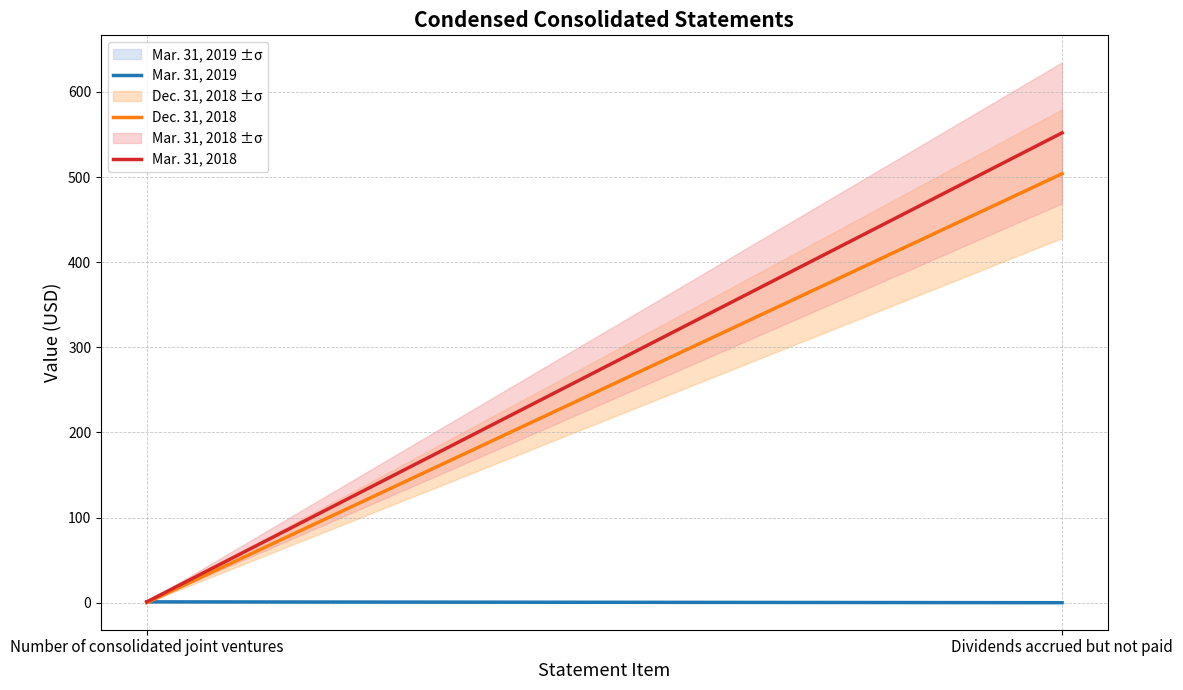

Does the chart have visible grid lines?

Yes